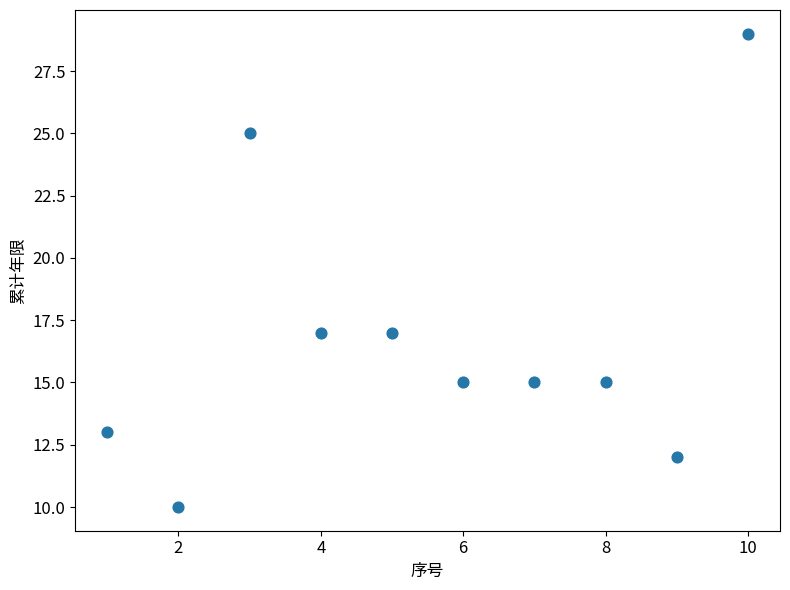

What is the range of X values (max minus min)?

9